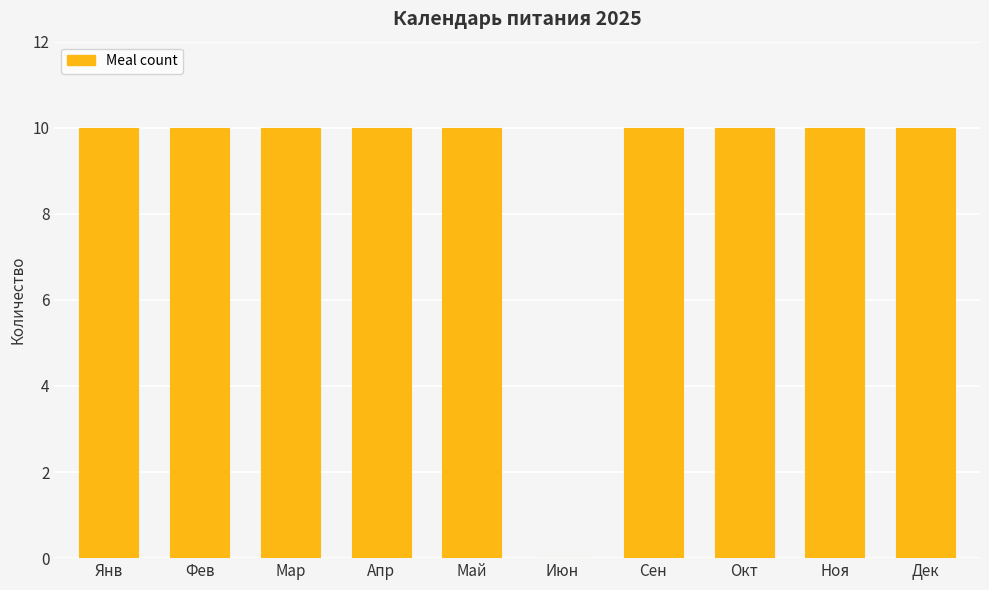

Reading right to left, list all the values displayed in this chart.

Дек=10	Ноя=10	Окт=10	Сен=10	Июн=0	Май=10	Апр=10	Мар=10	Фев=10	Янв=10